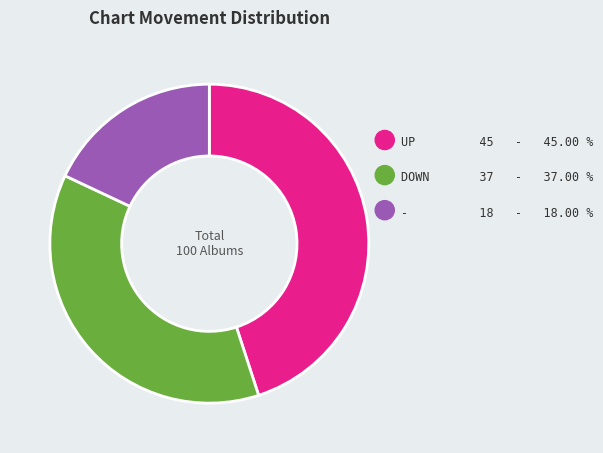

What is the change in value from up to -?

-27